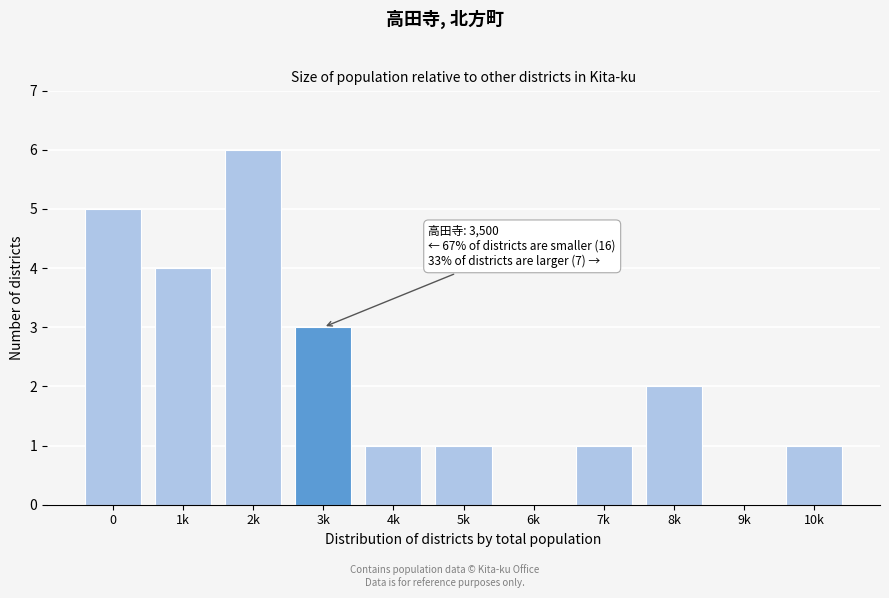

Reading right to left, list all the values displayed in this chart.

10k=1	9k=0	8k=2	7k=1	6k=0	5k=1	4k=1	3k=3	2k=6	1k=4	0=5